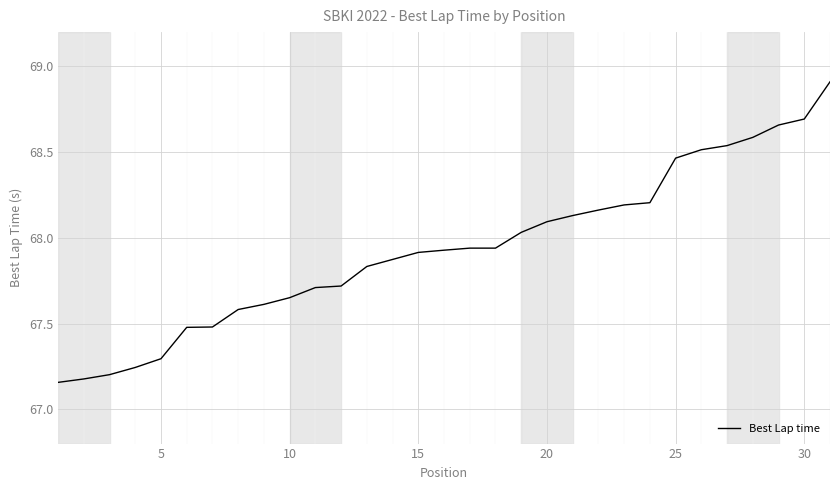

What is the difference between the maximum and minimum values?

1.8